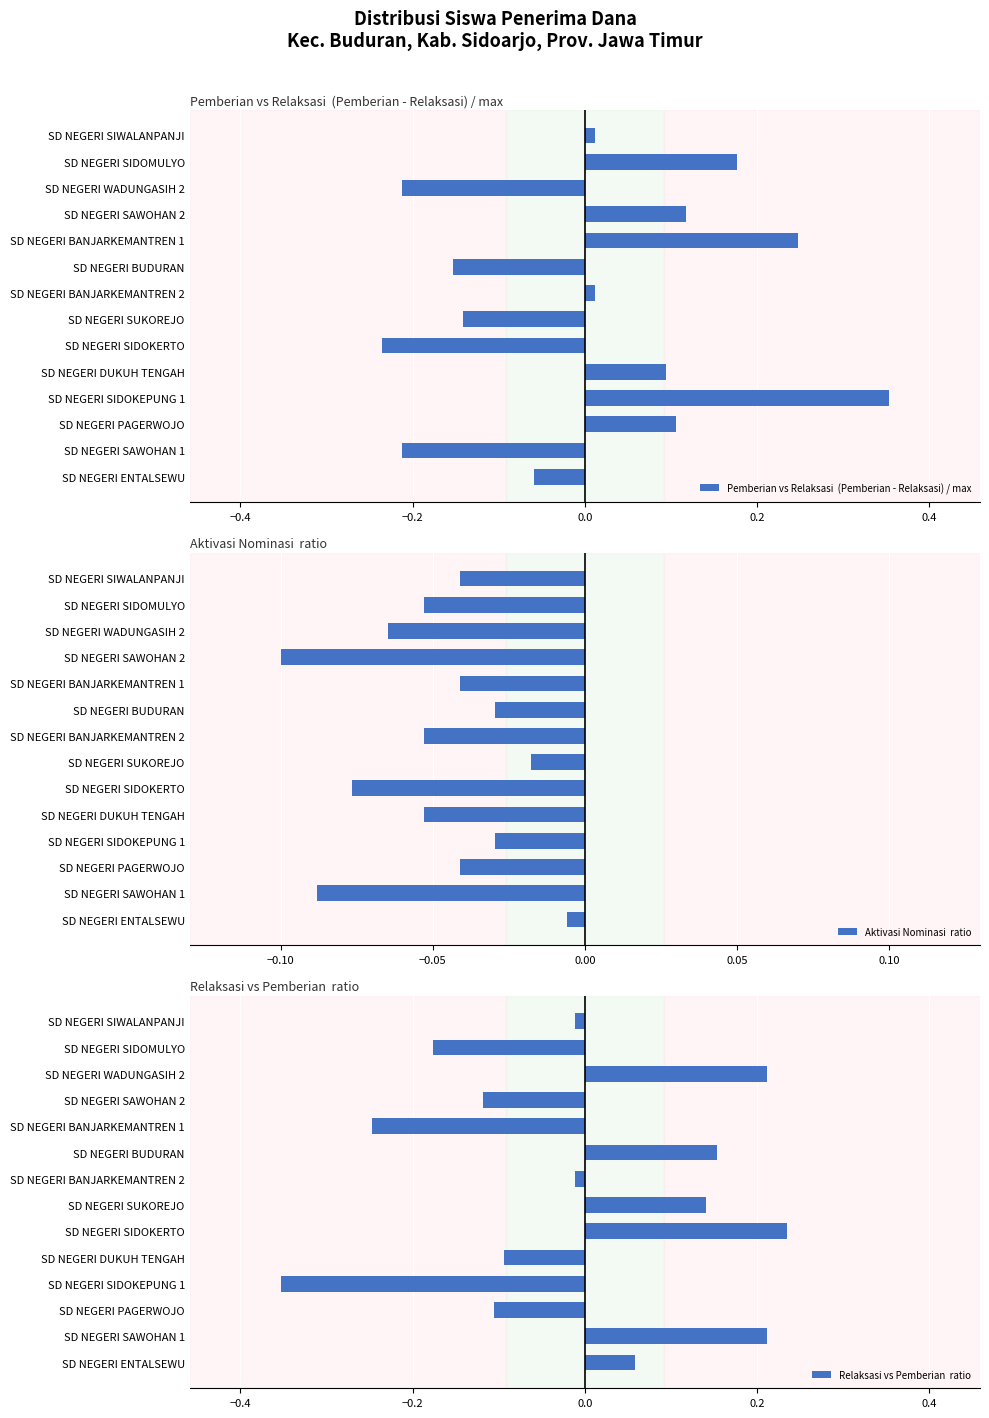

At which label is Pemberian vs Relaksasi  (Pemberian - Relaksasi) / max closest to 0?

SD NEGERI BANJARKEMANTREN 2